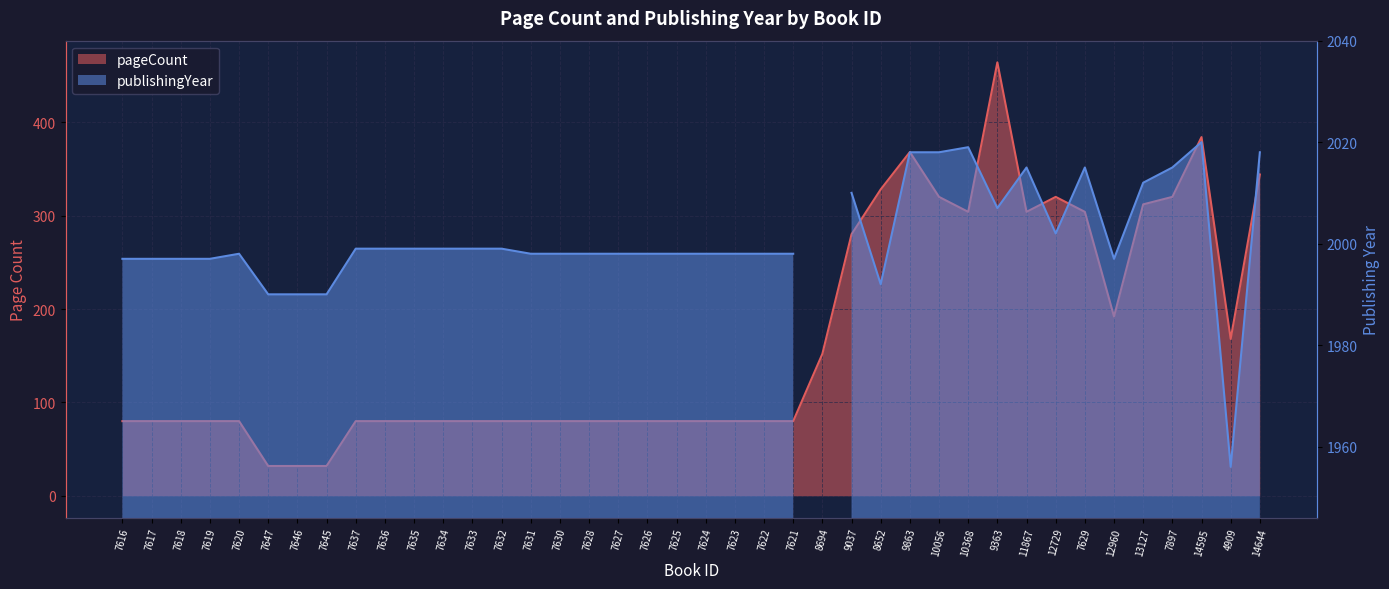

List the labels in order of value, largest first.

9363, 14595, 9863, 14644, 8652, 10056, 12729, 7897, 13127, 10368, 11867, 7629, 9037, 12960, 4909, 8694, 7616, 7617, 7618, 7619, 7620, 7637, 7636, 7635, 7634, 7633, 7632, 7631, 7630, 7628, 7627, 7626, 7625, 7624, 7623, 7622, 7621, 7647, 7646, 7645